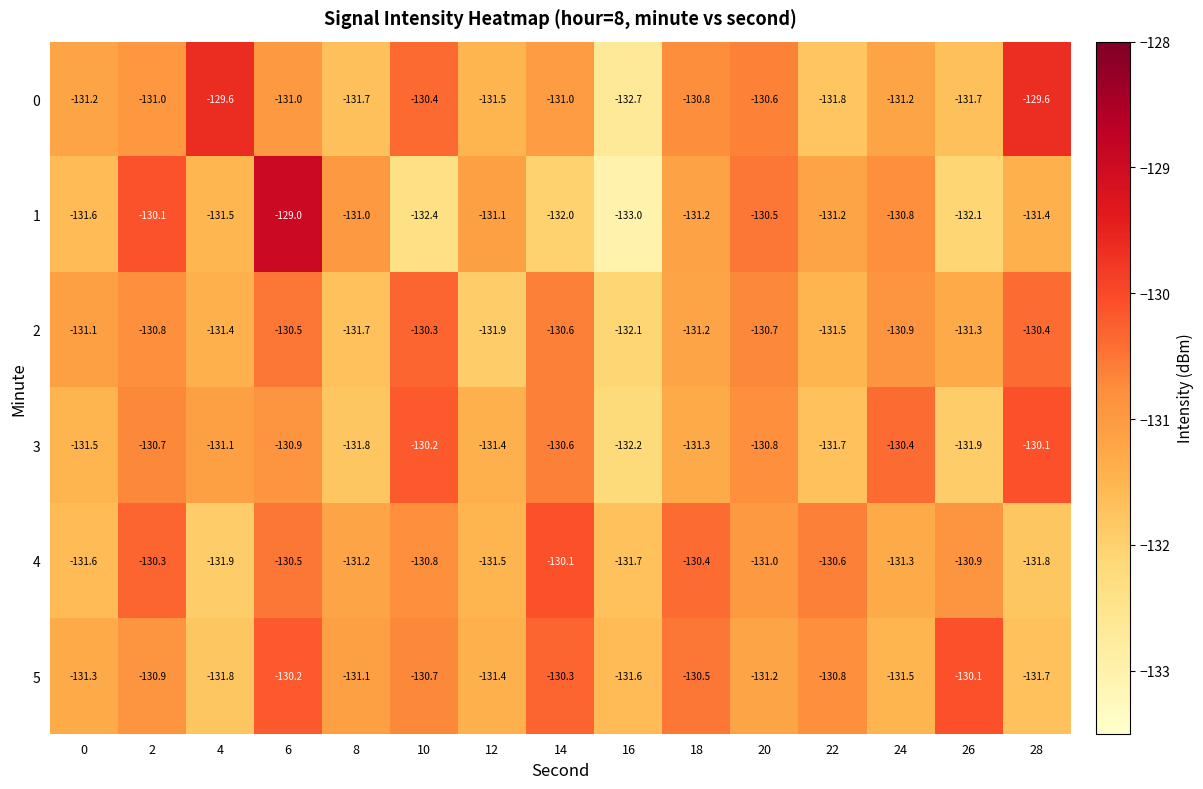

What is the average value of the 0 series?

-131.1